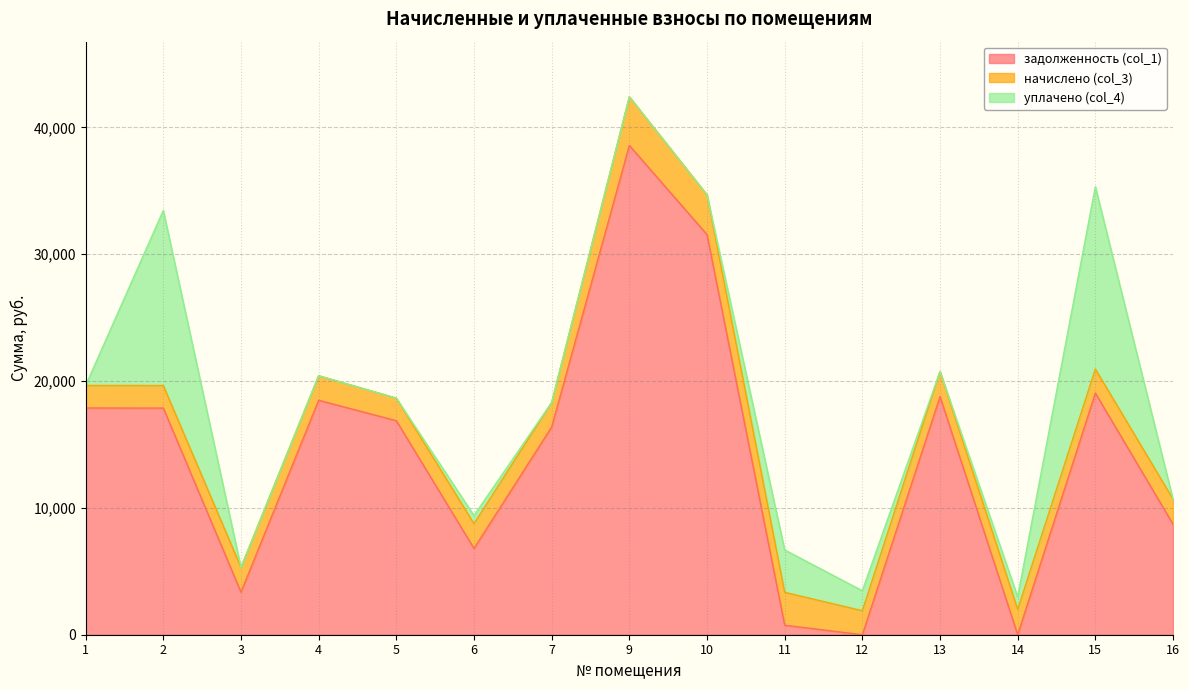

List the series in order of their peak value, highest first.

задолженность (col_1), уплачено (col_4), начислено (col_3)